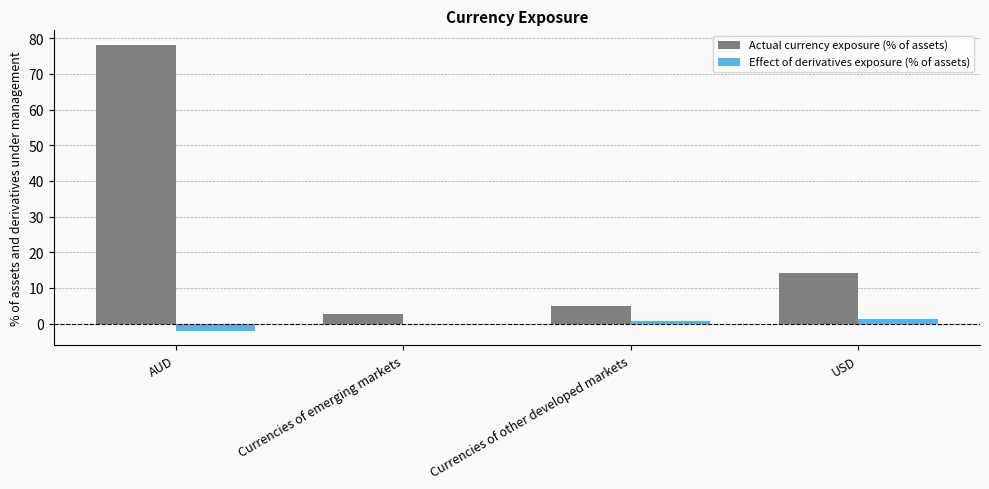

Where is Actual currency exposure (% of assets) nearest to the value 40?

USD